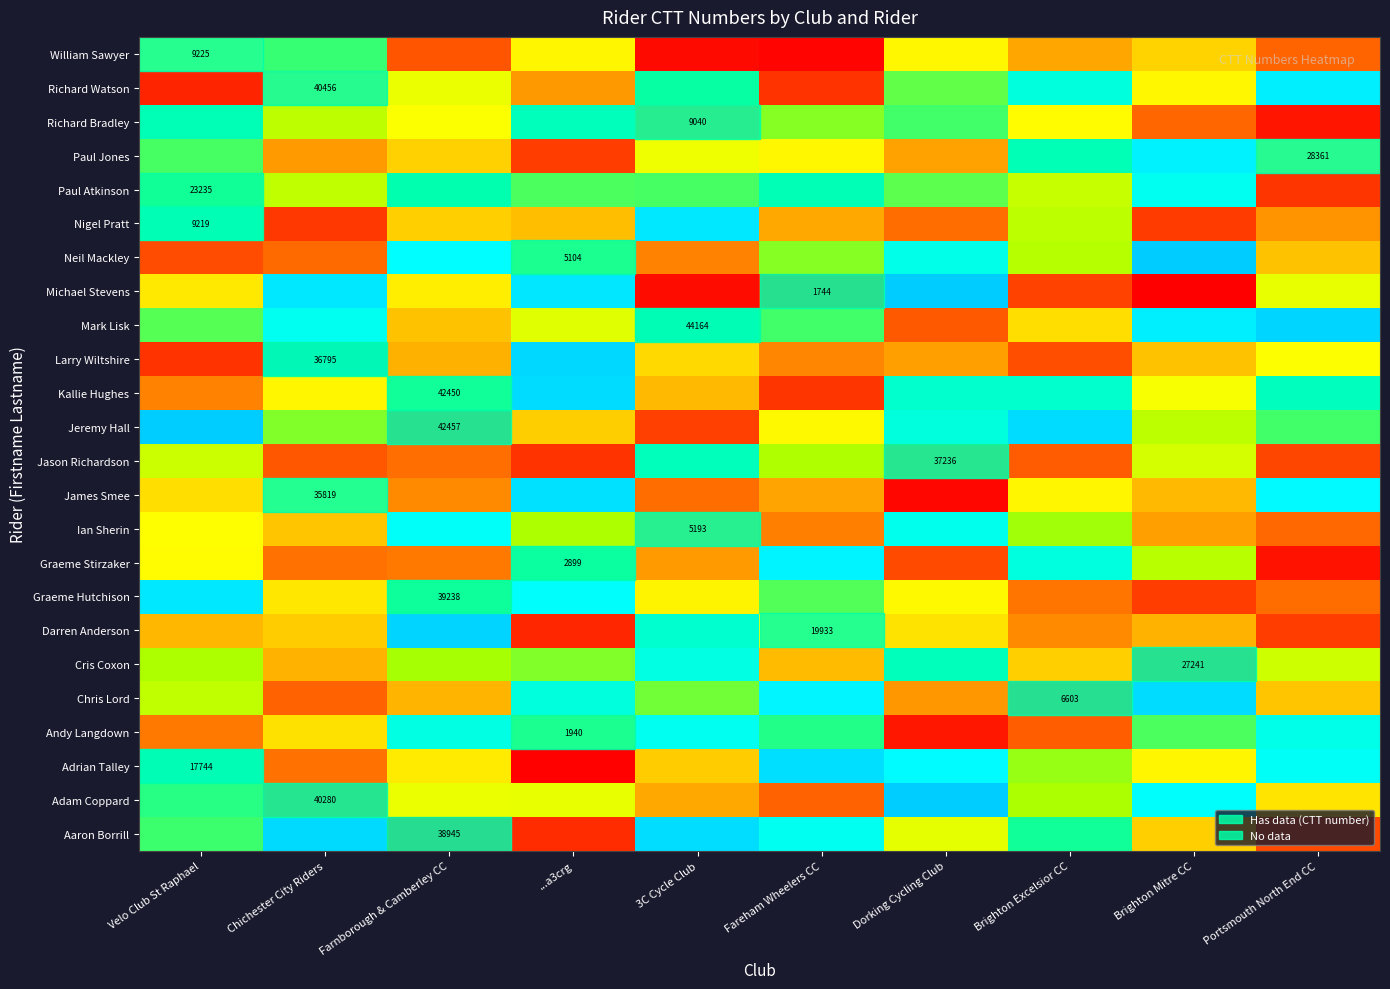

How many series are shown in this chart?

24